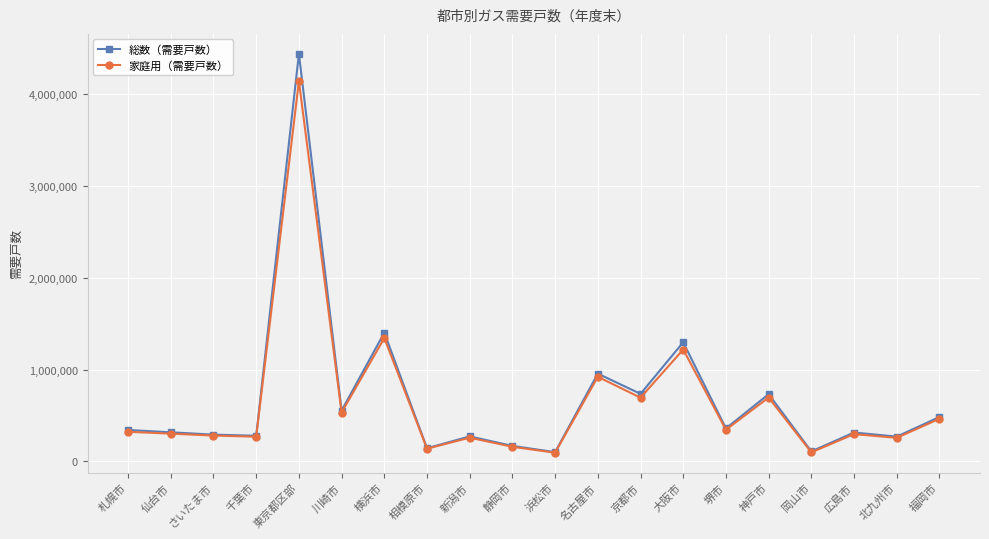

Which series has the widest spread of values?

総数（需要戸数）